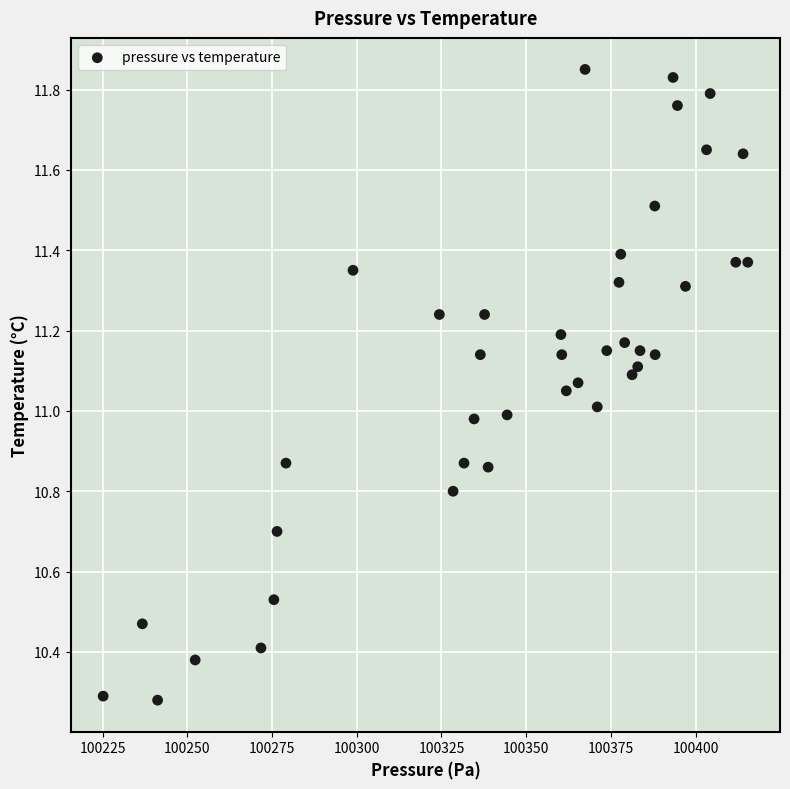

What is the range of X values (max minus min)?

190.2